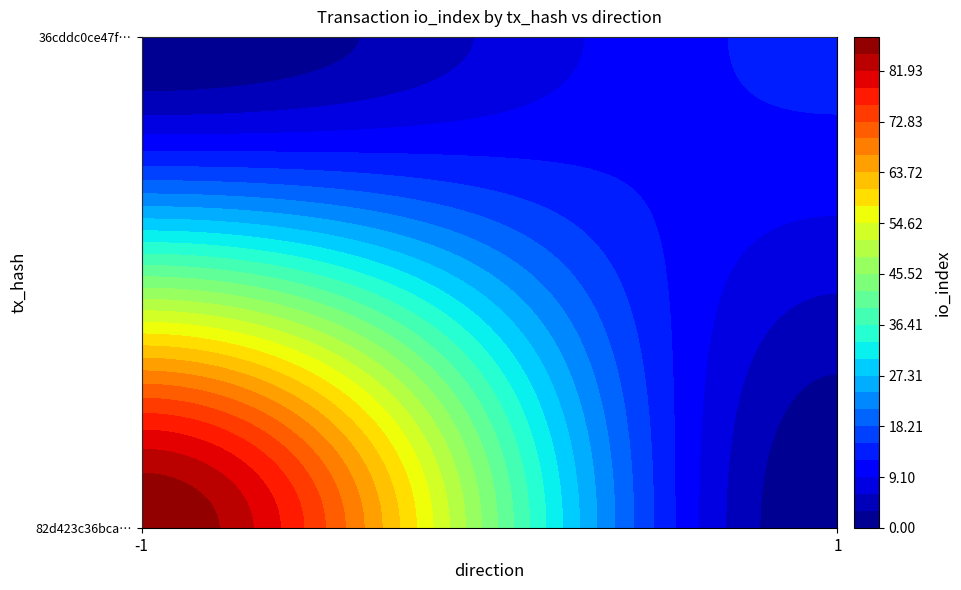

How many data points in 82d423c36bcabb3706a27524ea4d04a00e9ca18 are less than 88?

1